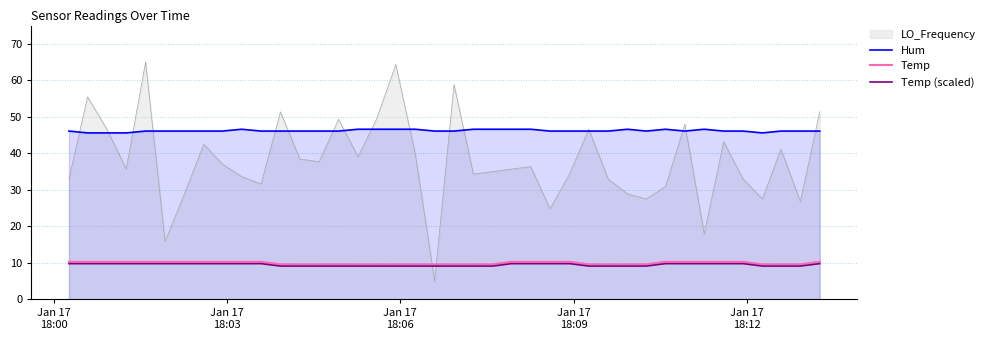

Which series has the largest total across all categories?

Hum